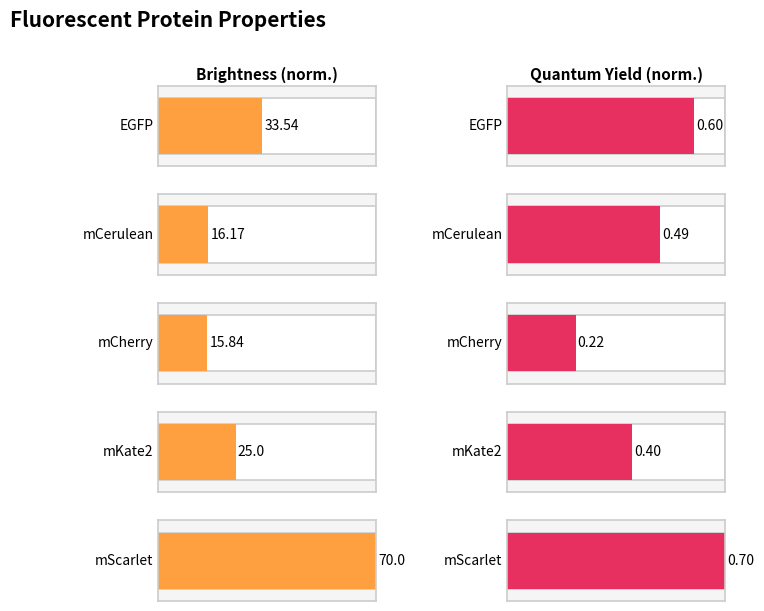

What is the value of the Maximum utilization bar at the 2nd from the left?

0.5